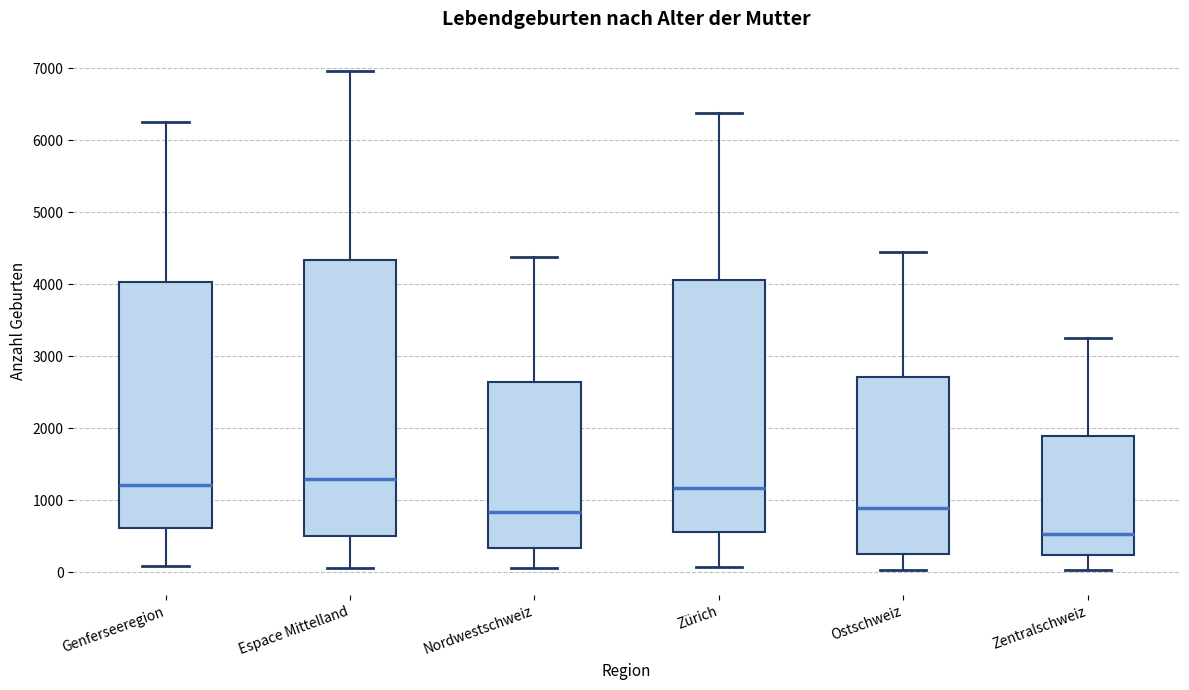

Comparing the boxes themselves (not the whiskers), which one is the tallest?

Espace Mittelland